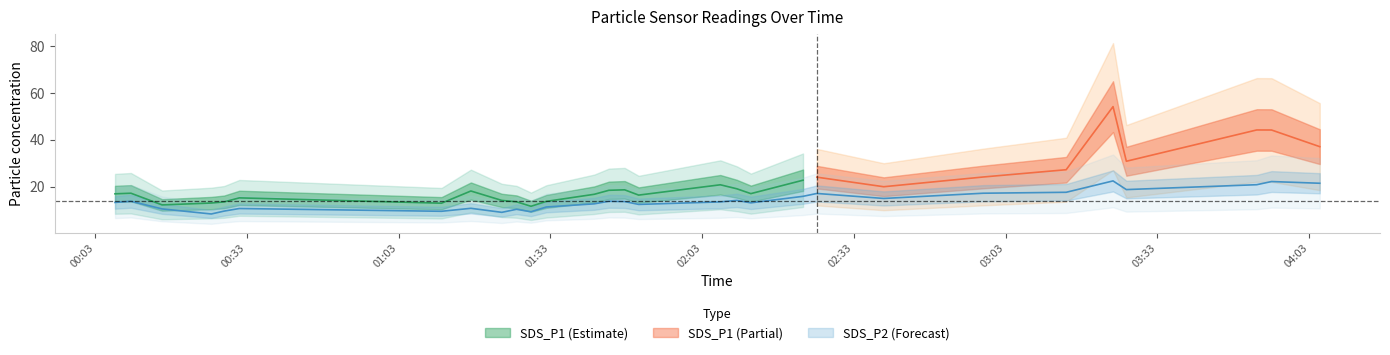

What is the smallest value displayed?

8.4